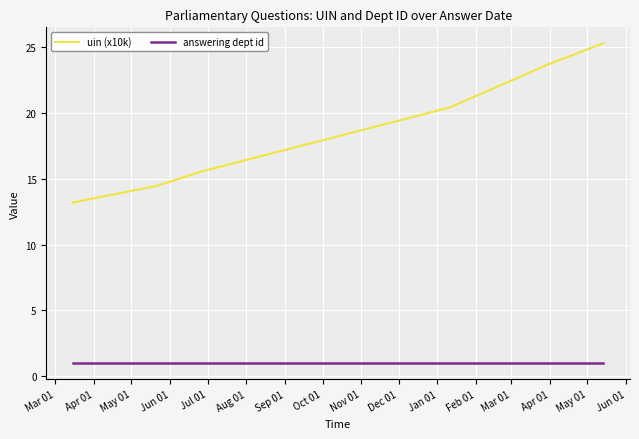

How many data points in uin (x10k) are less than 15?

5